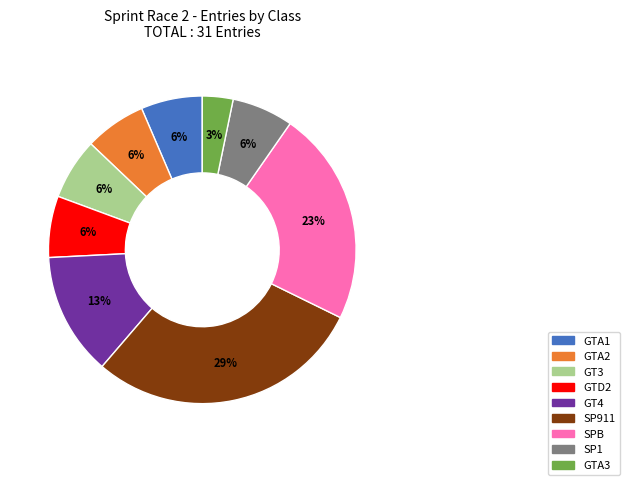

How many slices are in this pie chart?

9